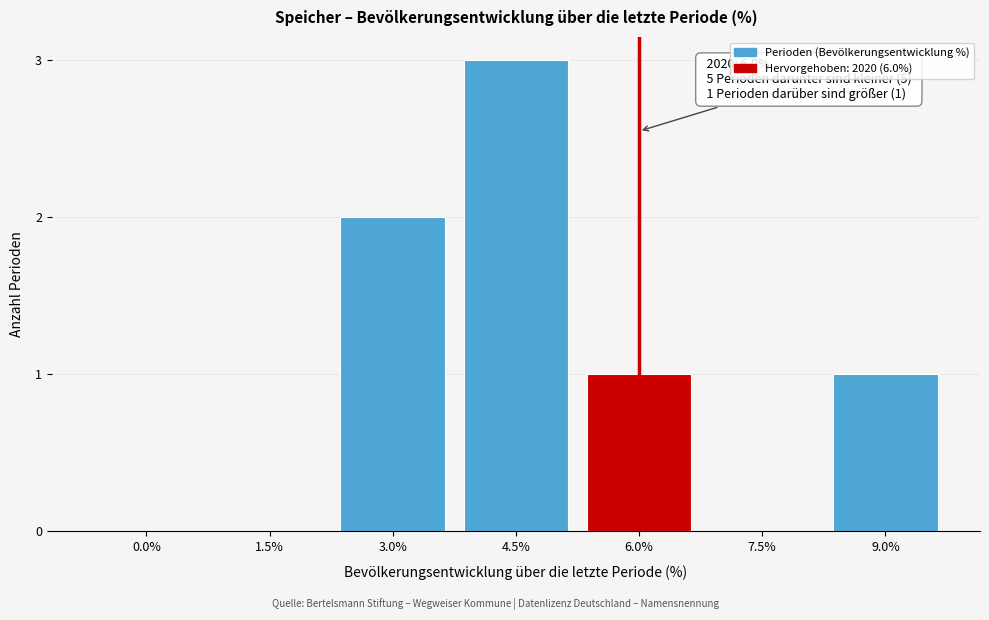

Reading left to right, extract all data points from this chart.

0.0%=0	1.5%=0	3.0%=2	4.5%=3	6.0%=1	7.5%=0	9.0%=1